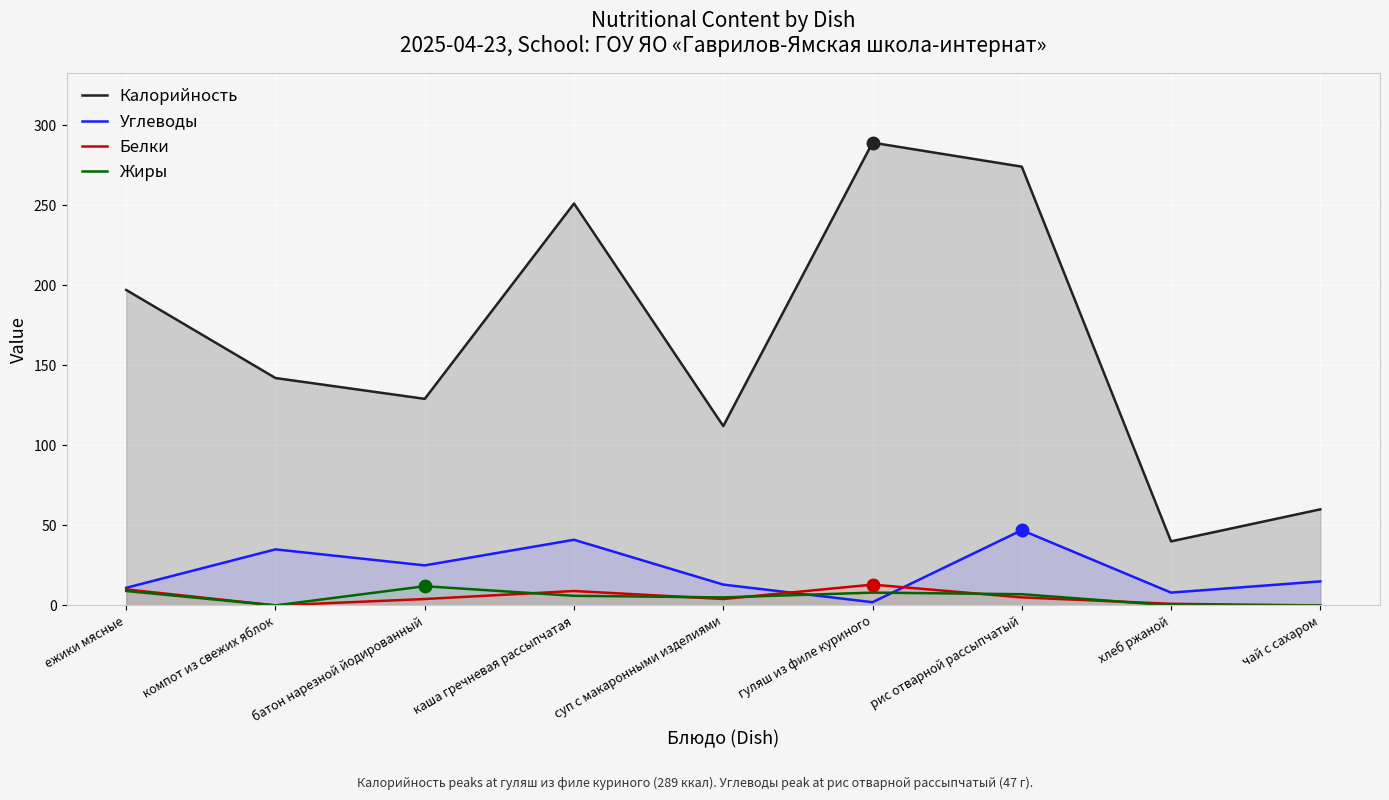

True or false: Белки and Углеводы cross at least once.

True